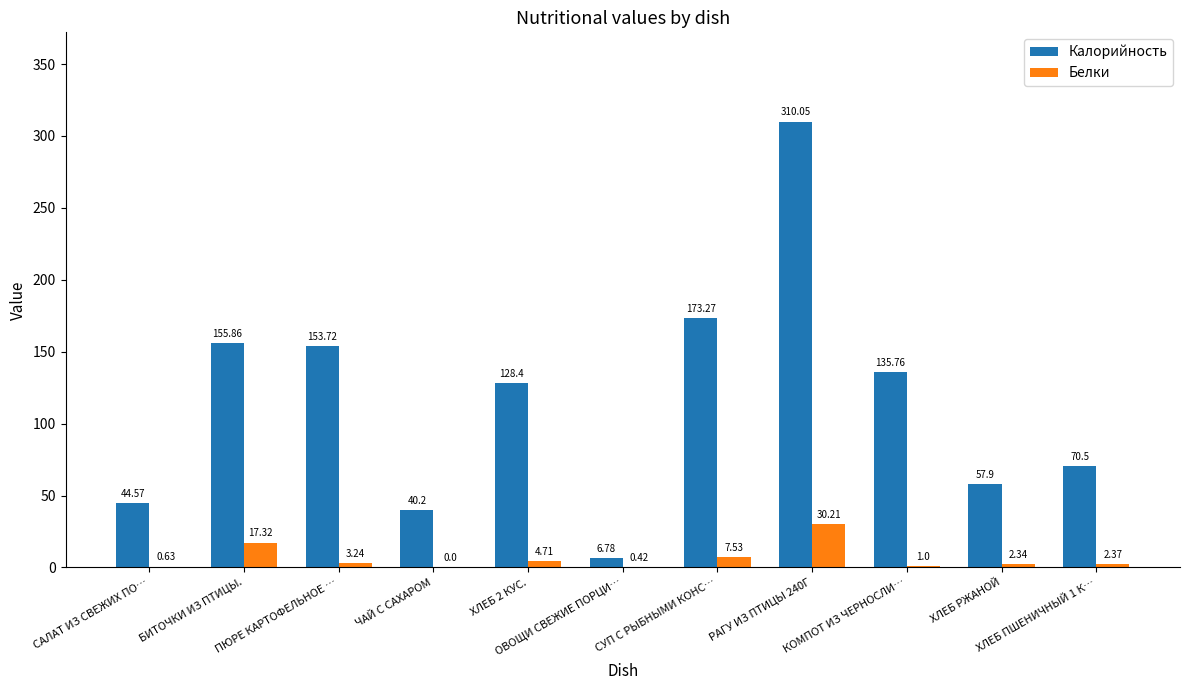

What are all the series names shown in the legend?

Калорийность, Белки